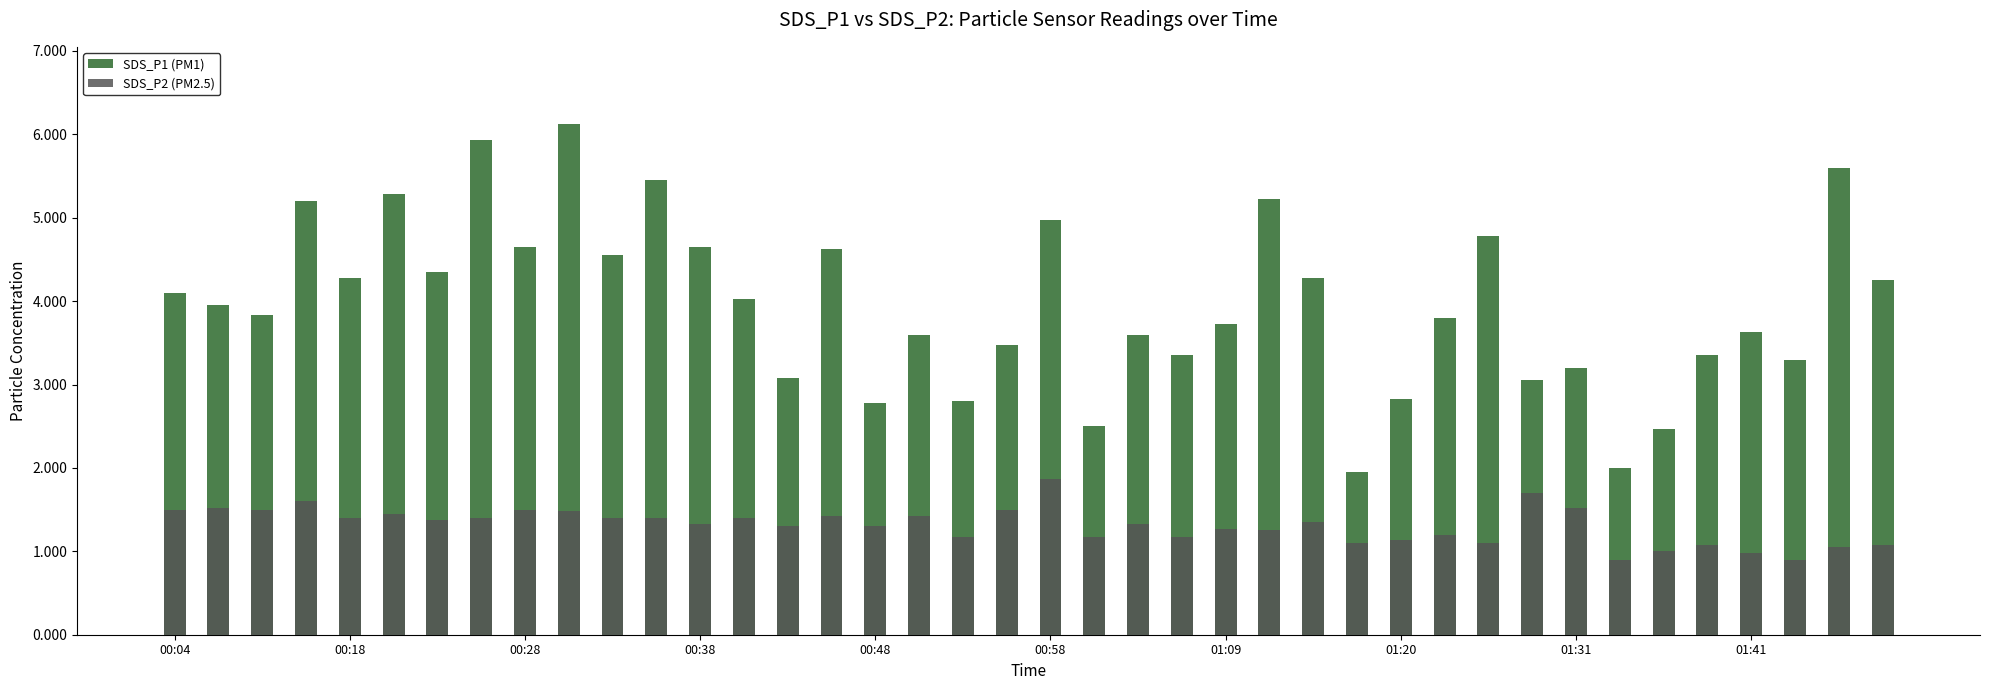

How many bars are there in total?

80